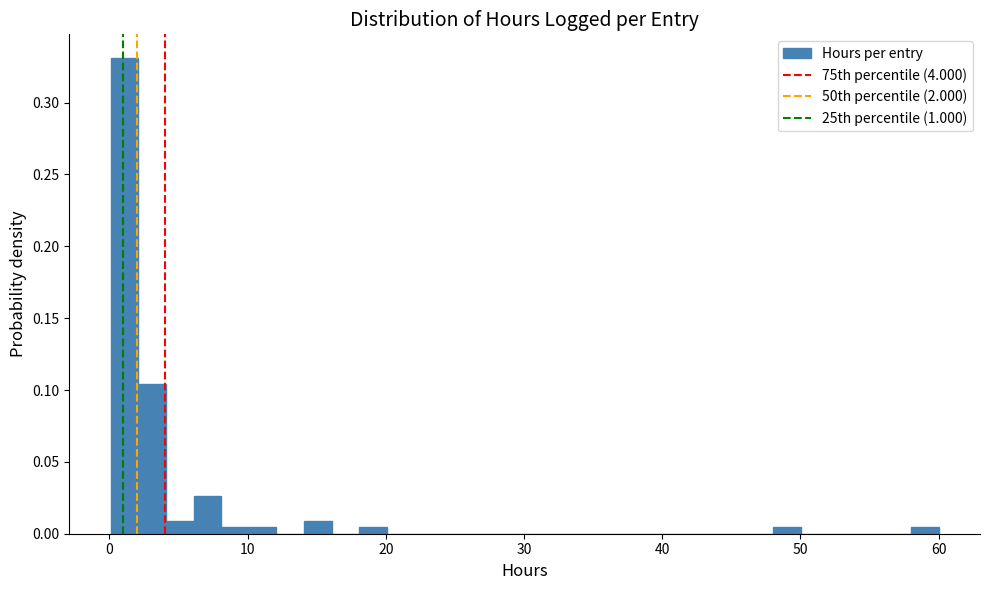

Read against the x-axis, roughly where is the centre of the tallest bar?

1